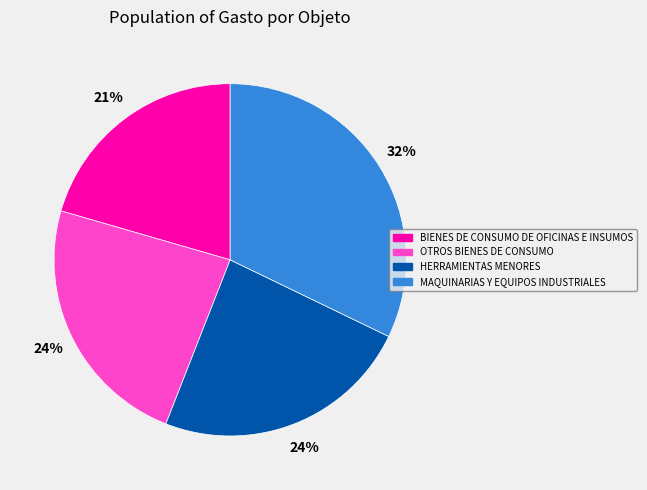

To the nearest percent, what percentage of the pie is HERRAMIENTAS MENORES?

24%